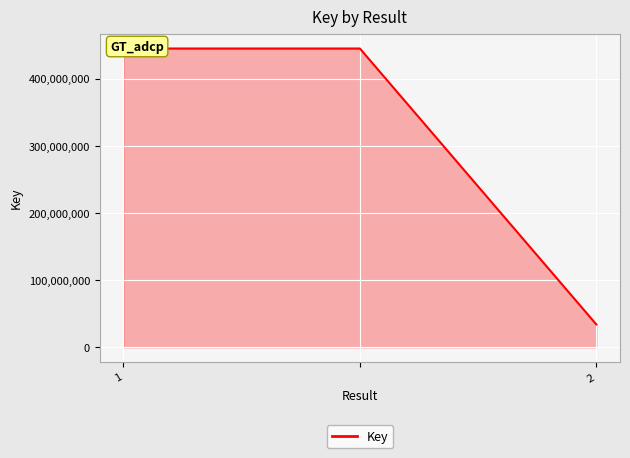

How many values are below 445298276?

1